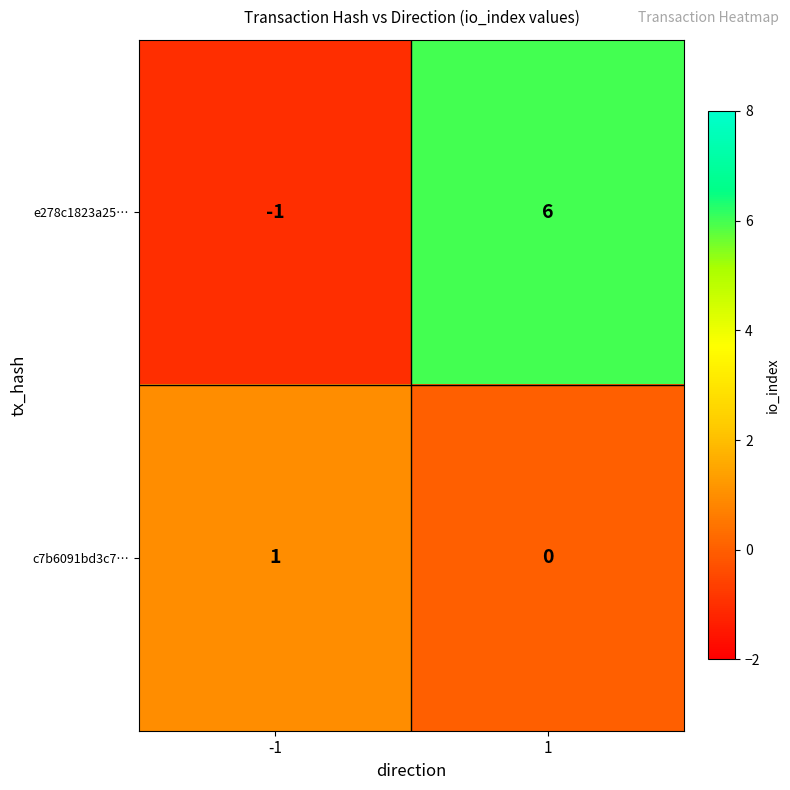

What is the difference between the maximum and minimum values in the e278c1823a25… series?

7